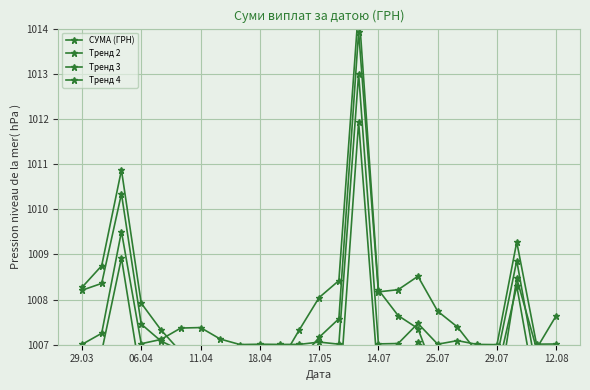

True or false: Тренд 4 has more than 0 points higher than both neighbors.

True